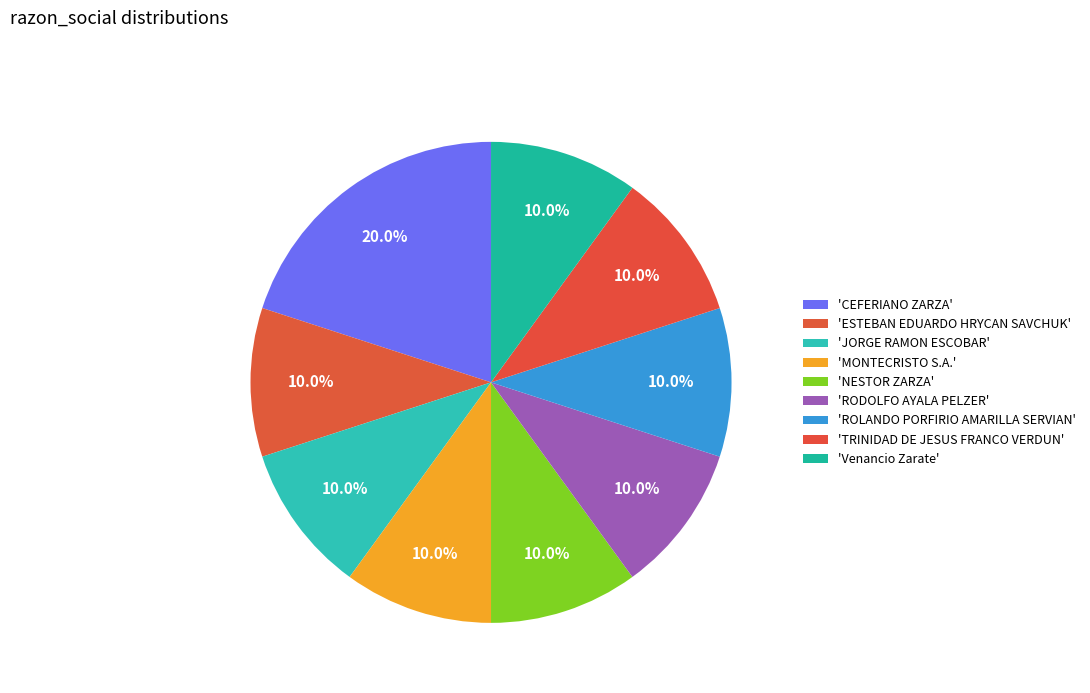

How many segments does this pie chart have?

9